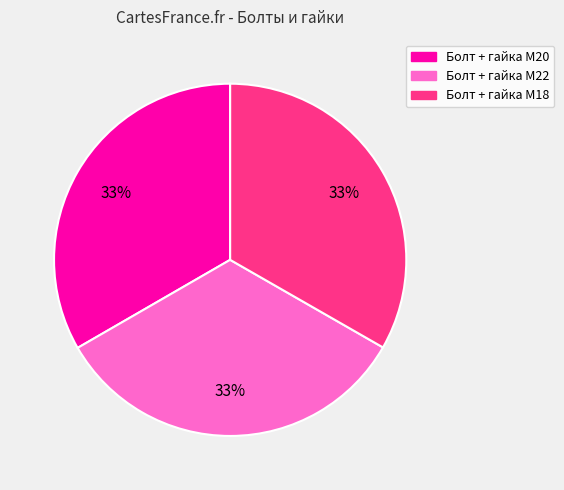

How many segments does this pie chart have?

3